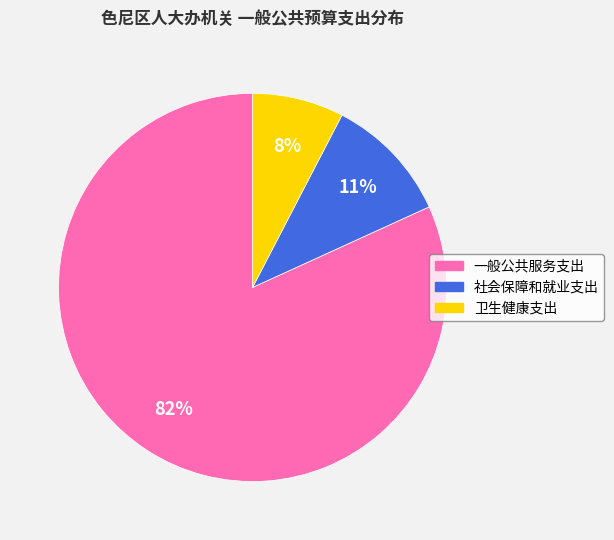

Rank the categories by value from highest to lowest.

一般公共服务支出, 社会保障和就业支出, 卫生健康支出